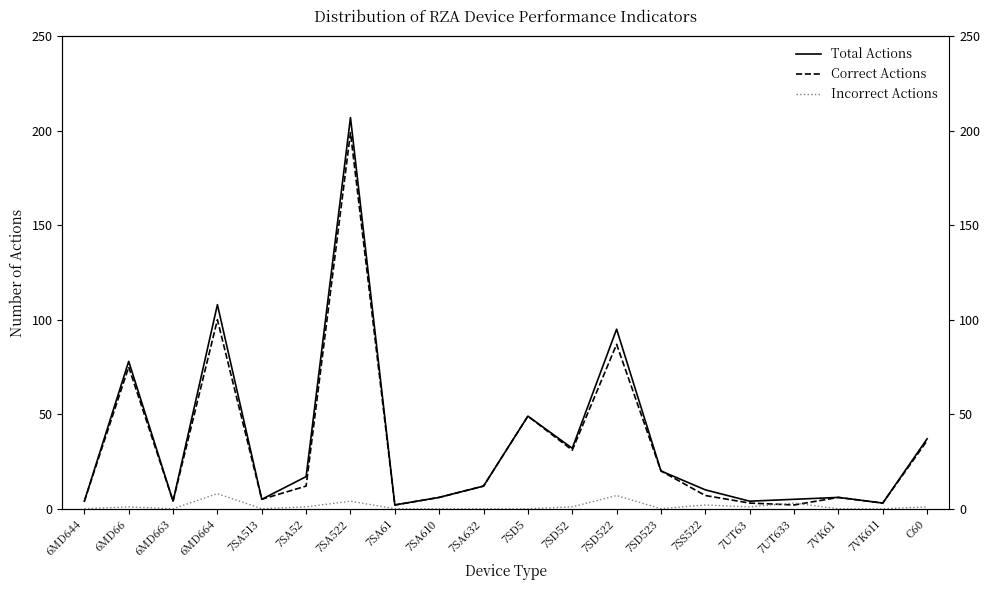

Where is Incorrect Actions nearest to the value 4?

7SA522